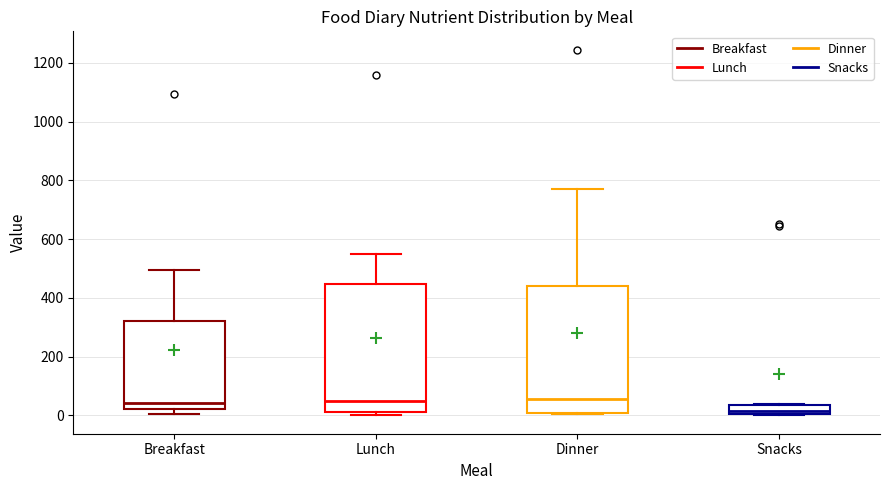

Reading left to right, read every box against the y-axis: the position of its median line, the range the box covers, and the ends of its whiskers. The values are not printed on the chart, so give them approximately, as read against the axis.

Breakfast: median 40, box 20 to 320, whiskers 0 to 500
Lunch: median 60, box 20 to 440, whiskers 0 to 560
Dinner: median 60, box 0 to 440, whiskers 0 (just below the box's lower edge) to 780
Snacks: median 20, box 0 to 40, whiskers 0 (just below the box's lower edge) to 40